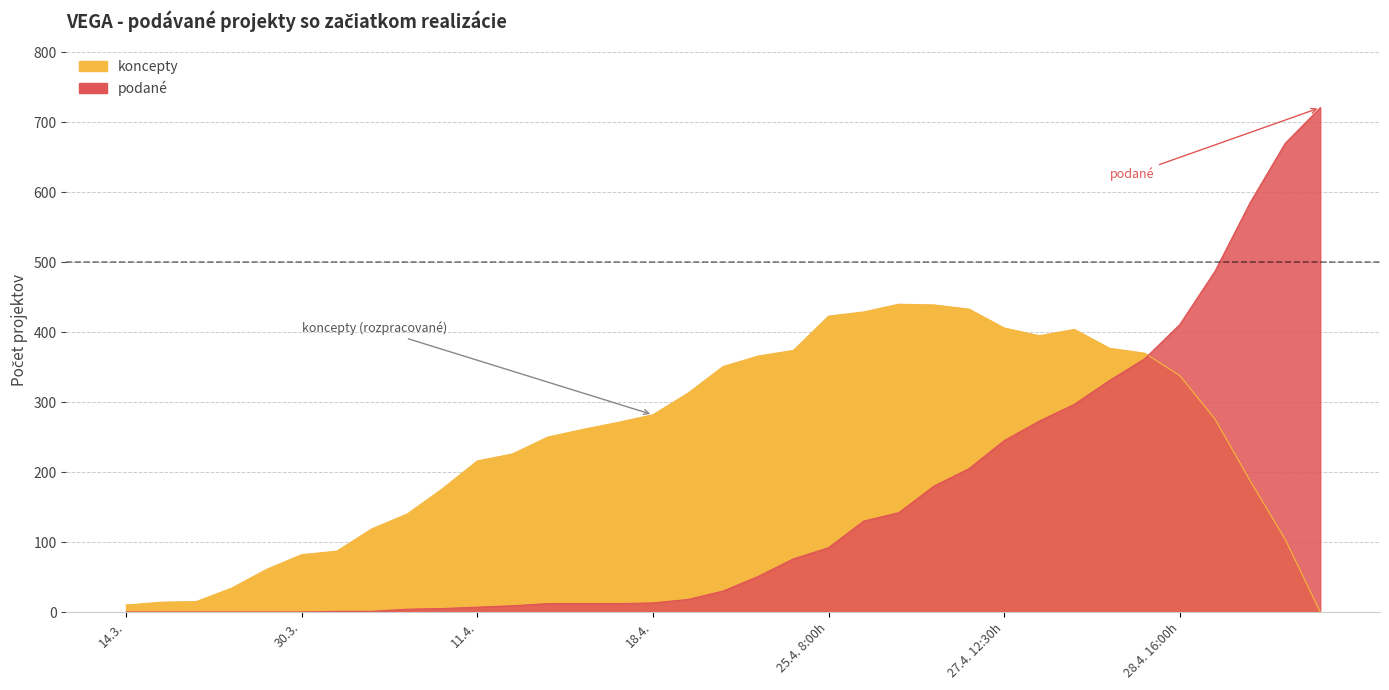

What are all the series names shown in the legend?

koncepty, podane